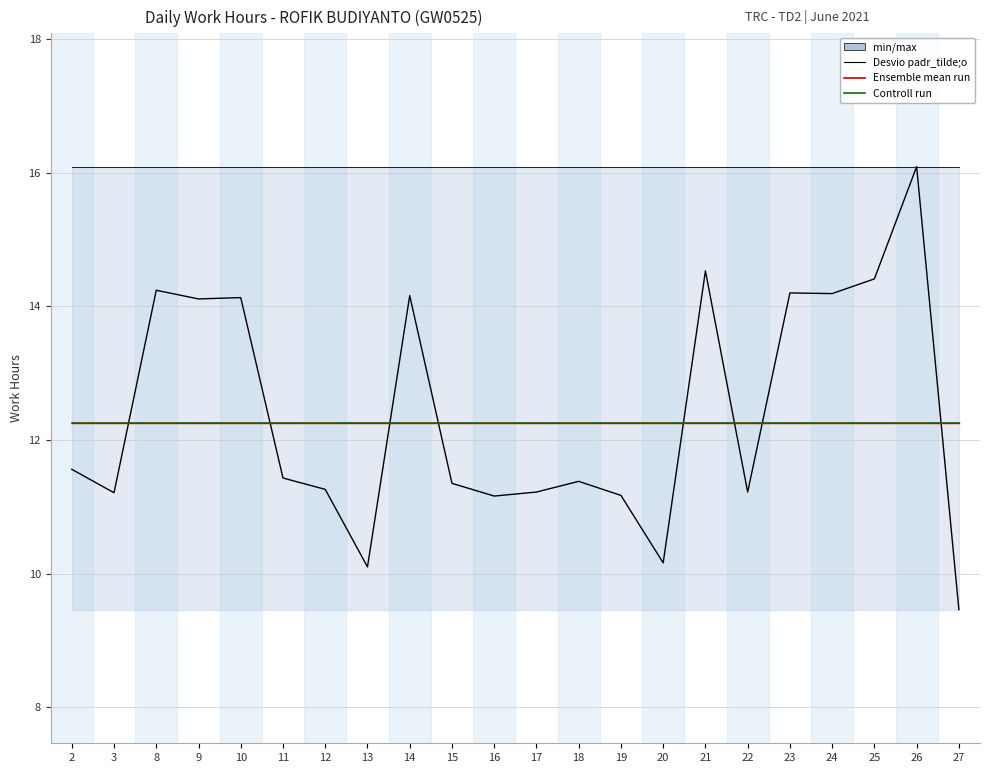

True or false: Controll run and Ensemble mean run intersect in this chart.

True